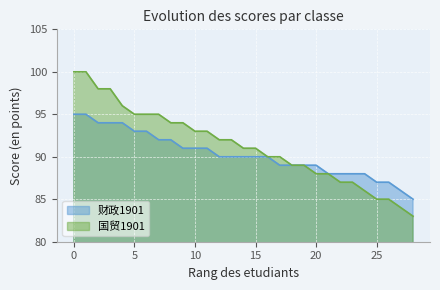

The value of 财政1901 at 20 is 118. True or false?

False